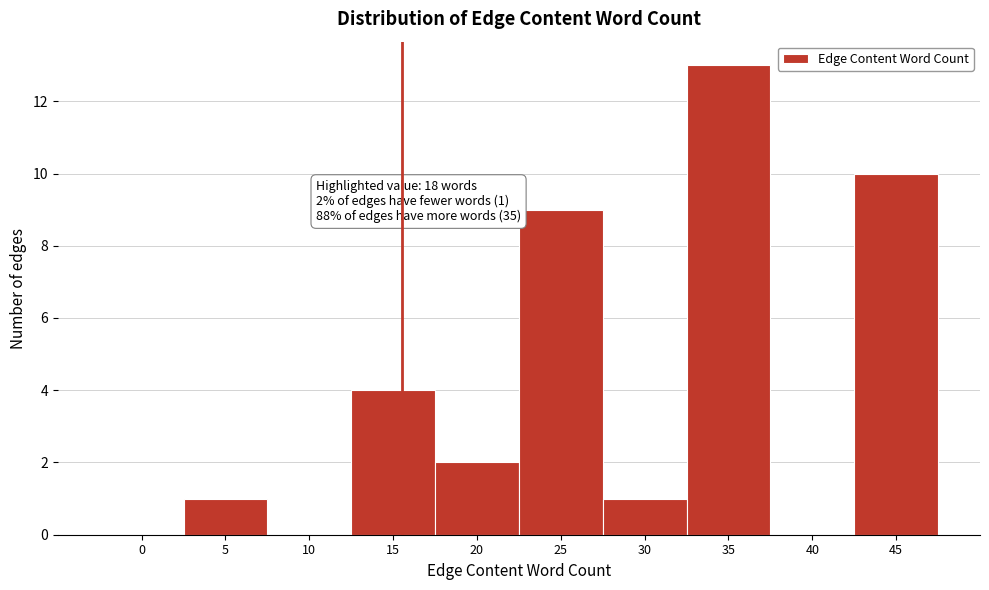

Reading right to left, extract all data points from this chart.

45=10	40=0	35=13	30=1	25=9	20=2	15=4	10=0	5=1	0=0